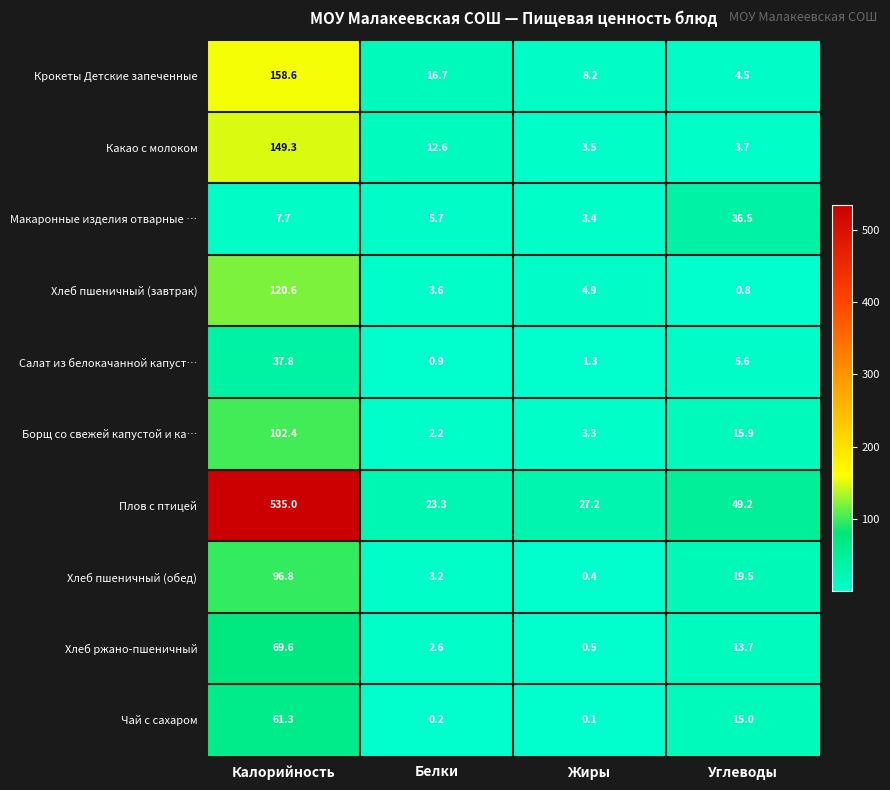

What is the approximate value of Борщ со свежей капустой и ка… at Жиры?

3.3